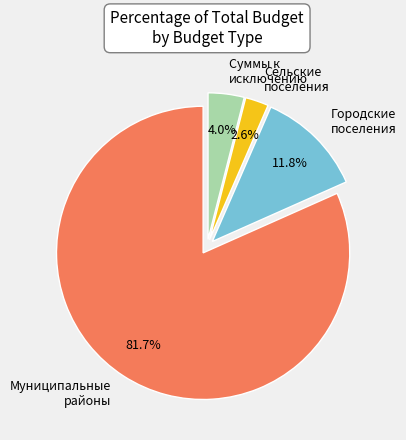

To the nearest percent, what is the difference between the largest and smallest slice percentages?

79%